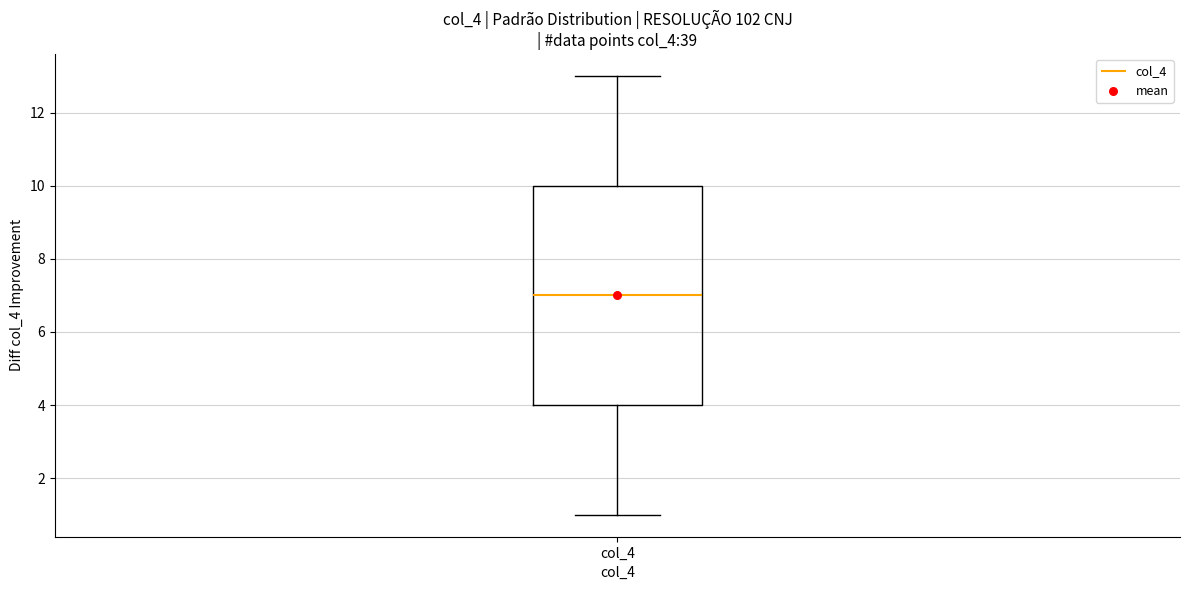

Read this box plot against the y-axis: the position of the median line, the range covered by the box, and the ends of both whiskers. The values are not printed on the chart, so give them approximately, as read against the axis.

median 7, box 4 to 10, whiskers 1 to 13